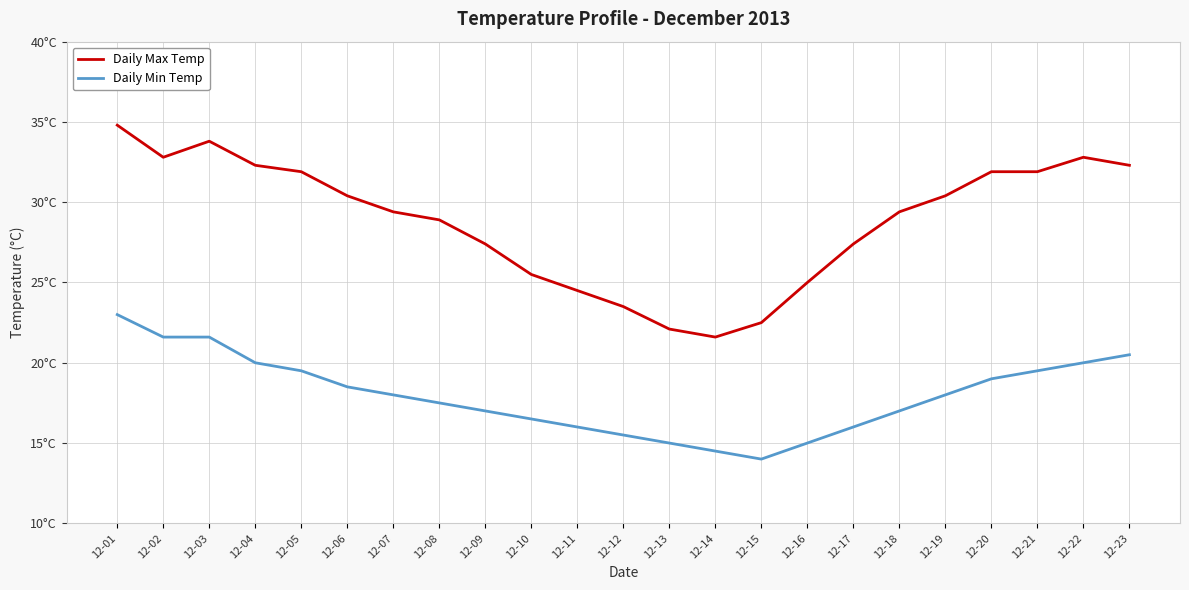

Does the chart display data point markers on the line(s)?

No